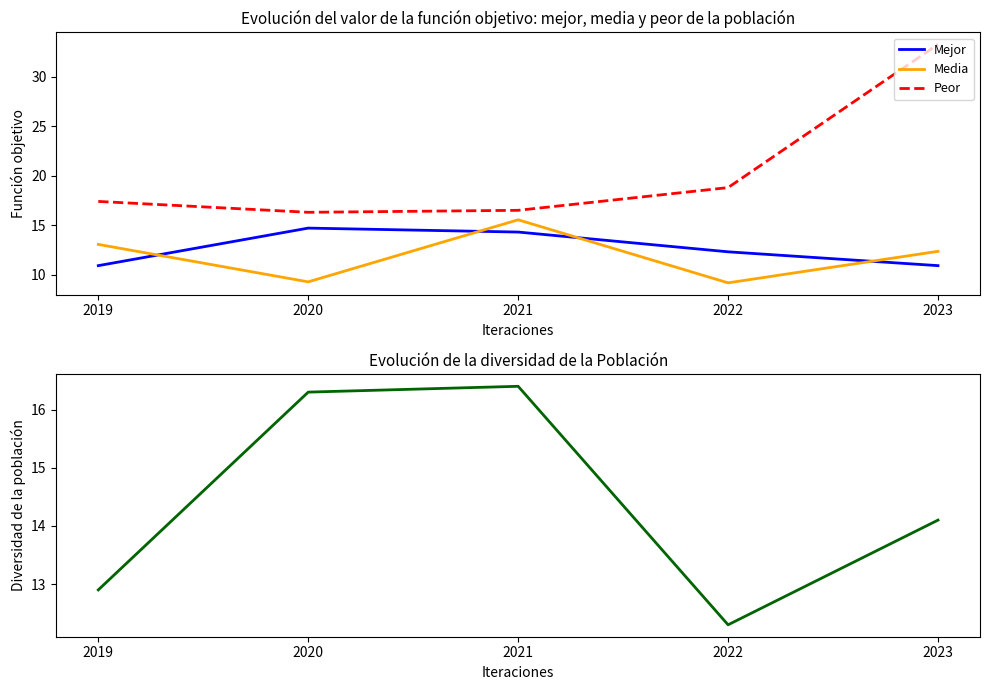

How many lines are shown in the chart?

4